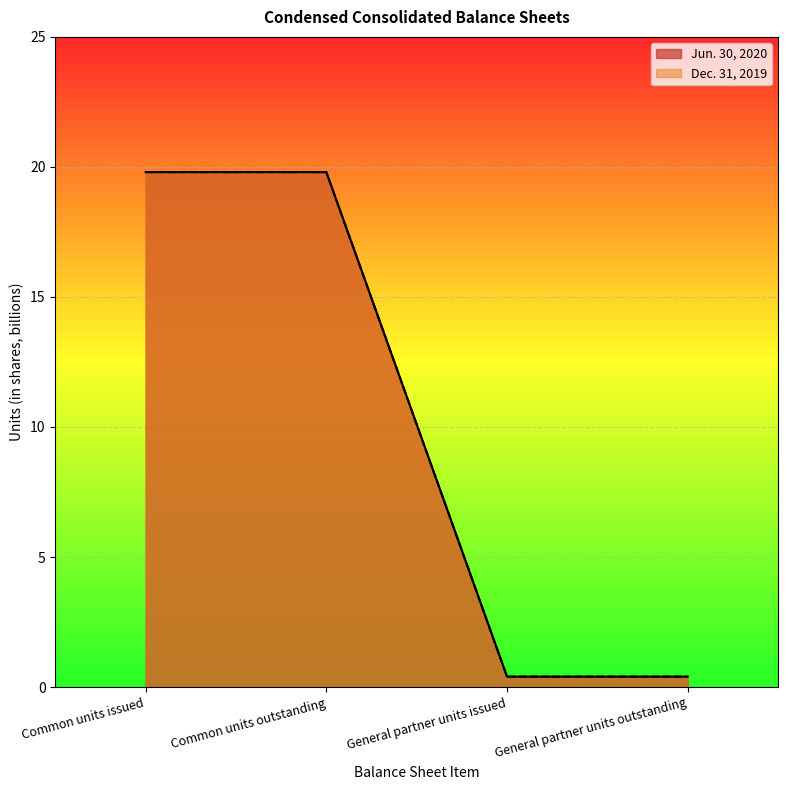

How many lines are shown in the chart?

2